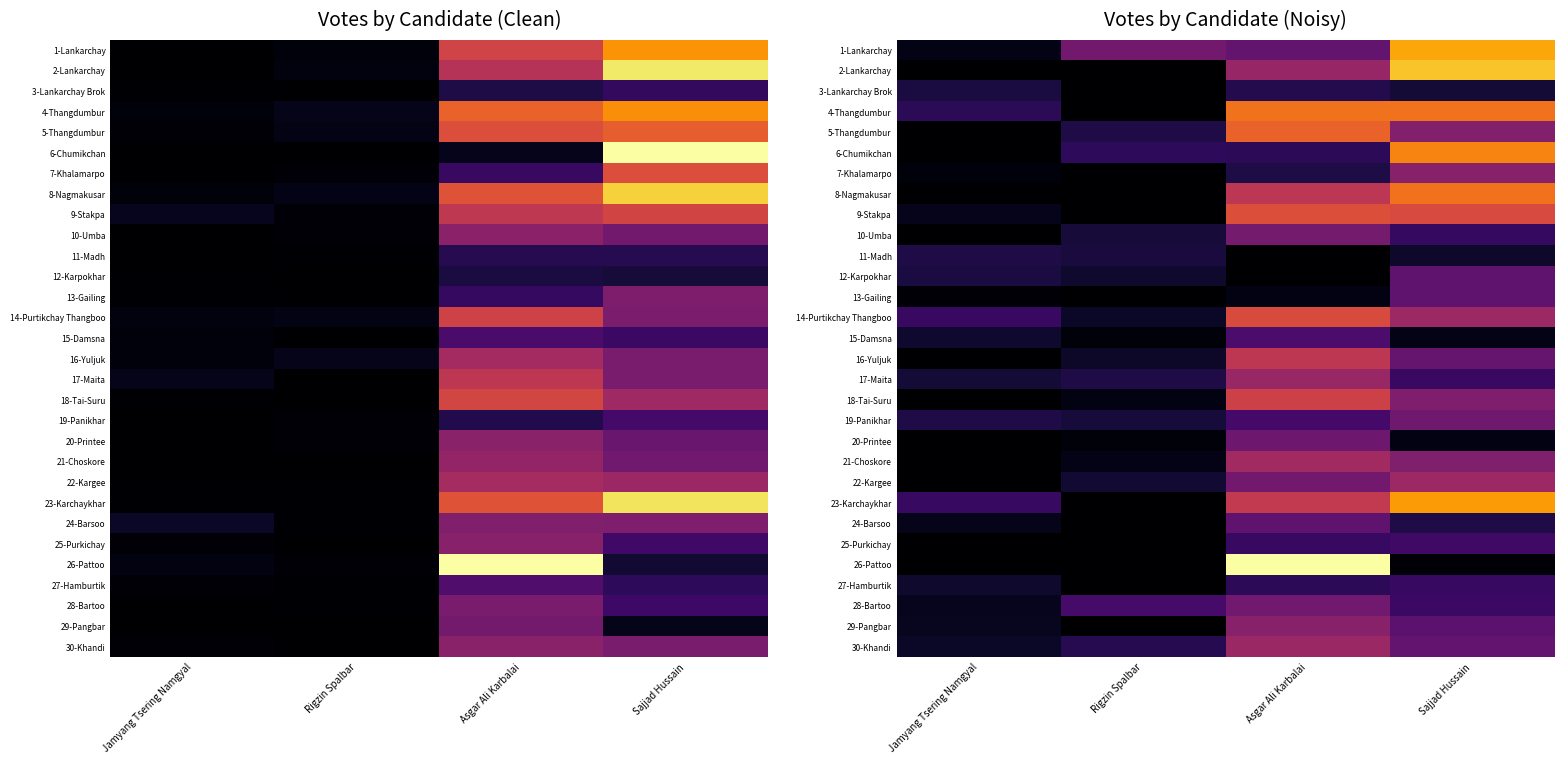

What is the sum of all 22-Kargee values?

332.5